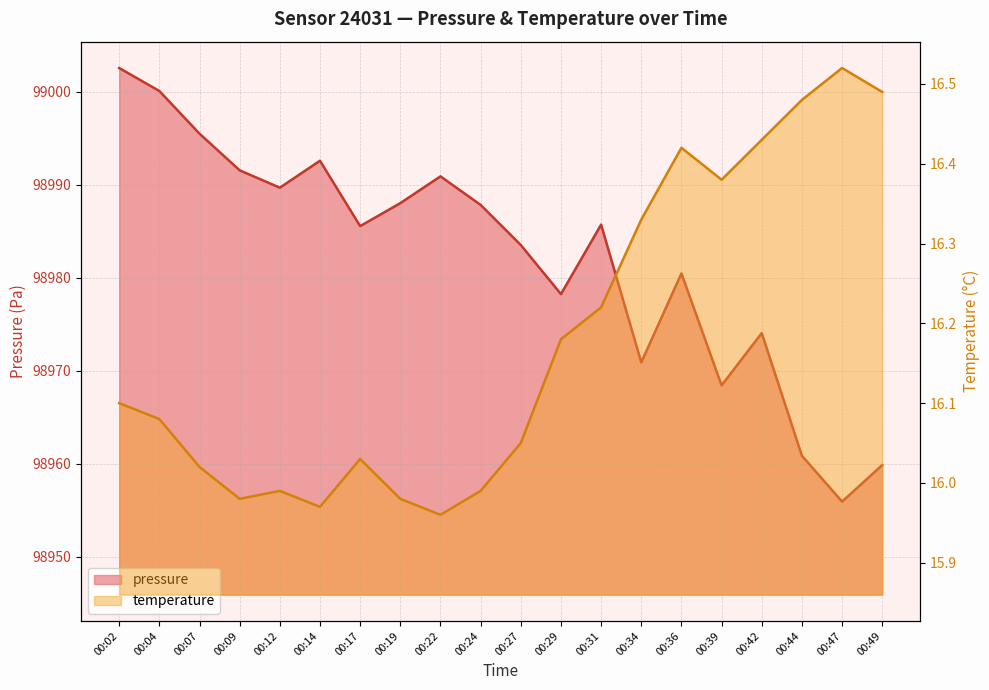

What are all the series names shown in the legend?

pressure, temperature